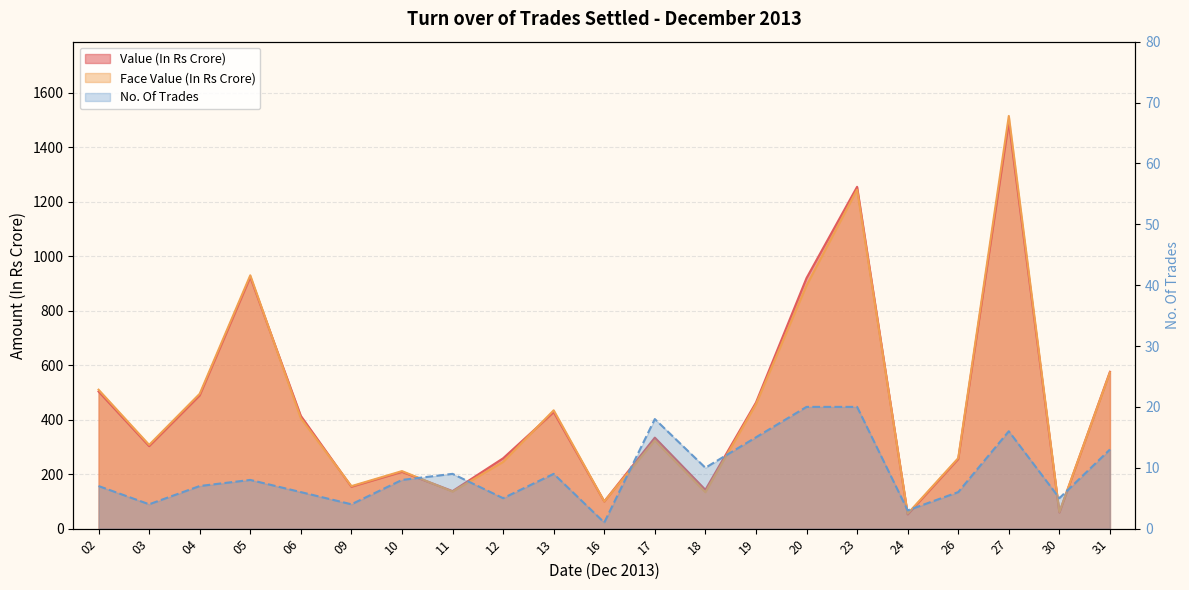

How many interior local valleys does the No. Of Trades series have?

7